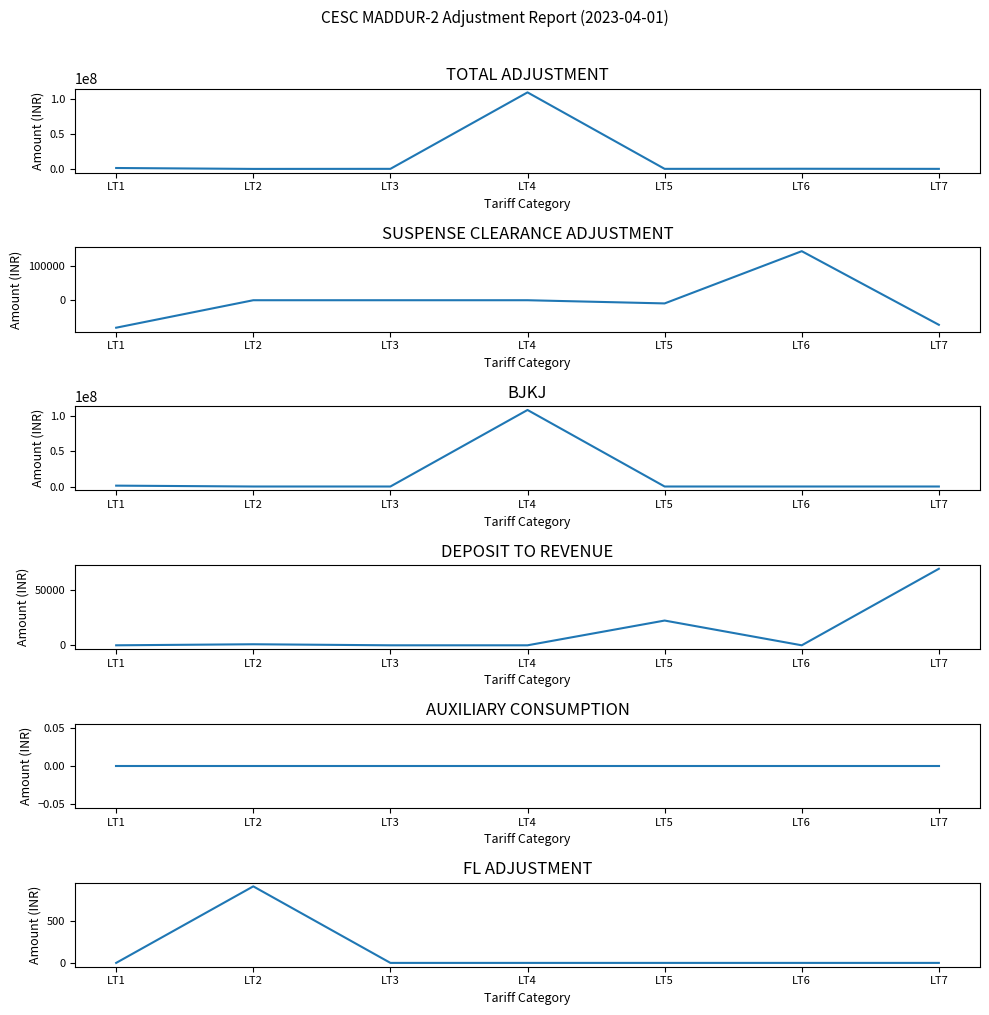

Where is the first local minimum for DEPOSIT TO REVENUE?

LT6